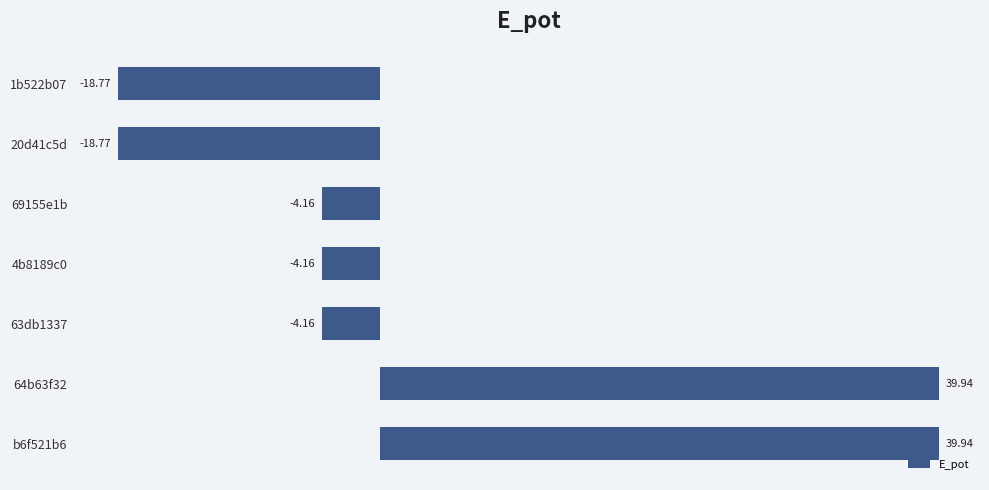

What is the difference between the second highest and minimum values?

58.7